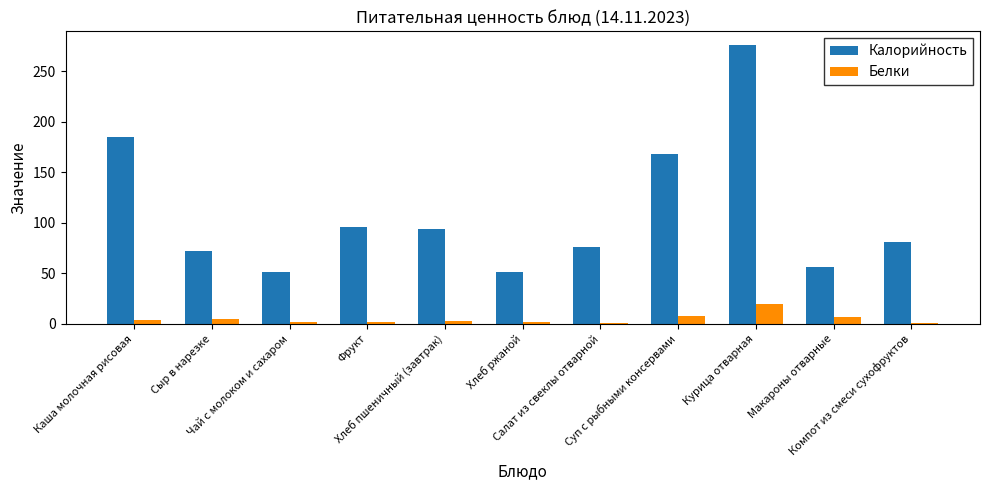

What is the sum of all Белки values?

51.9